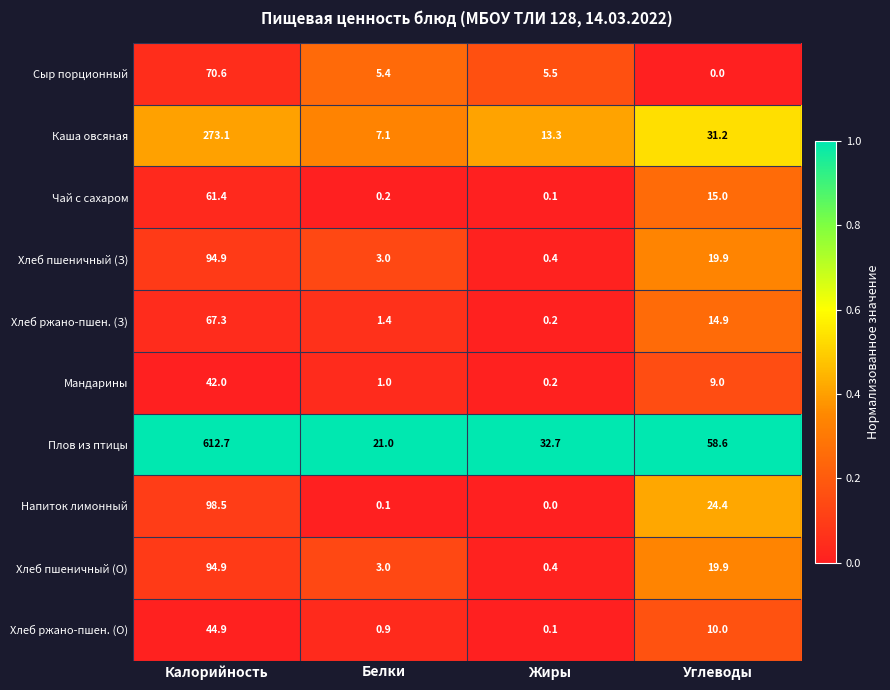

List the labels in order of Напиток лимонный value, smallest first.

Жиры, Белки, Углеводы, Калорийность